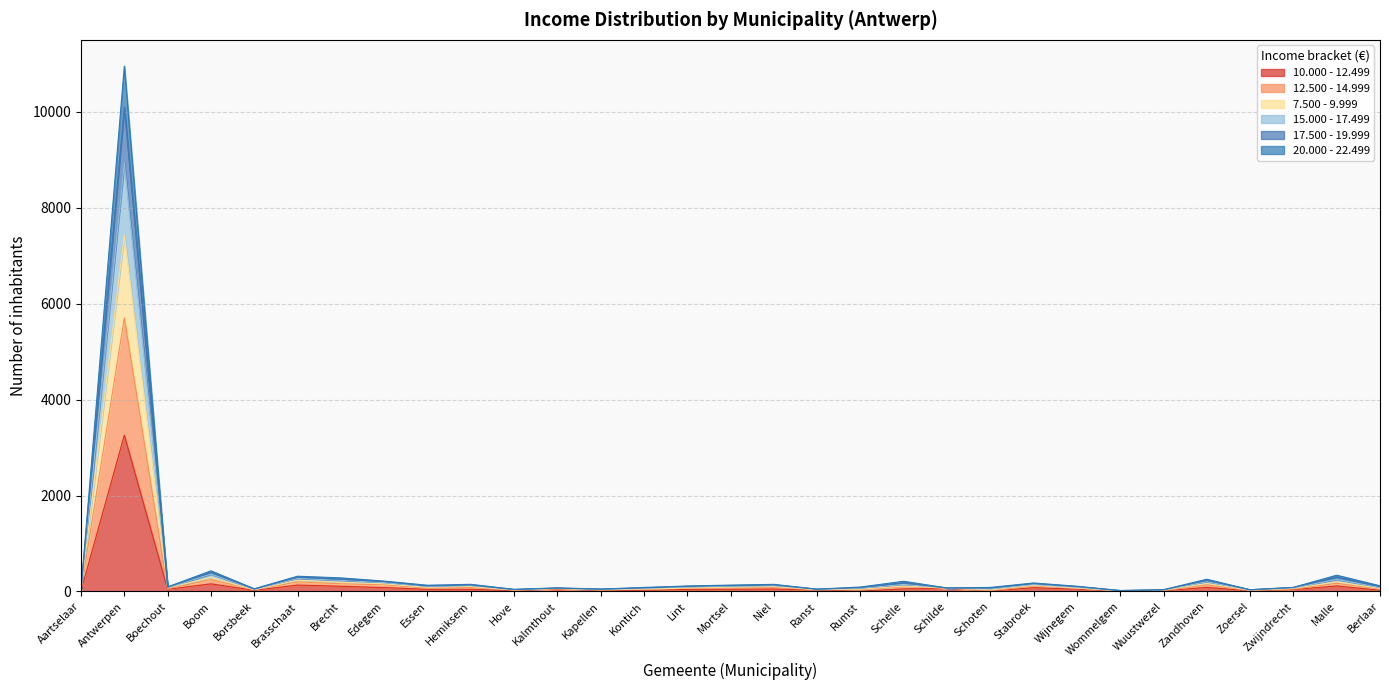

What position from the left is Antwerpen?

2